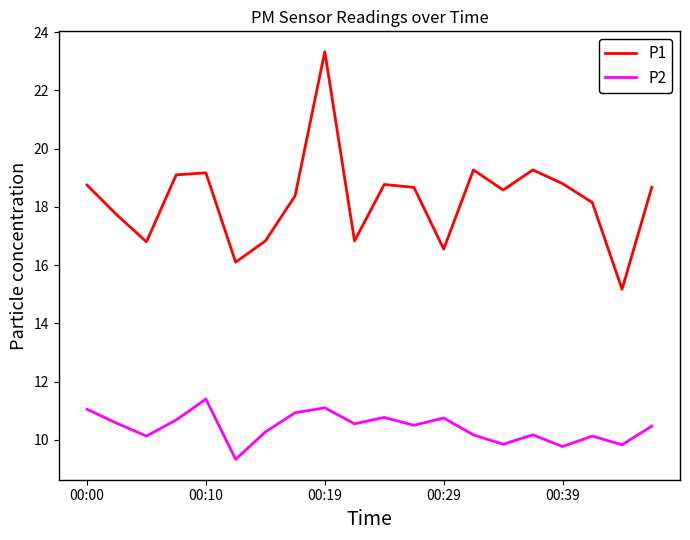

Which series has the largest total across all categories?

P1